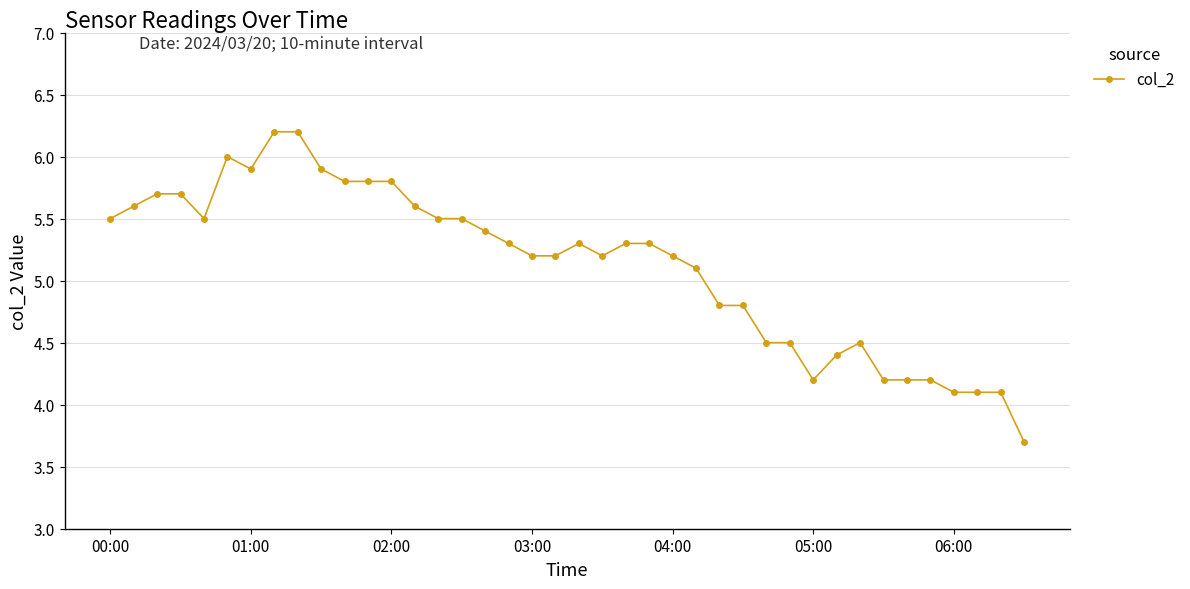

What is the smallest value displayed?

3.7